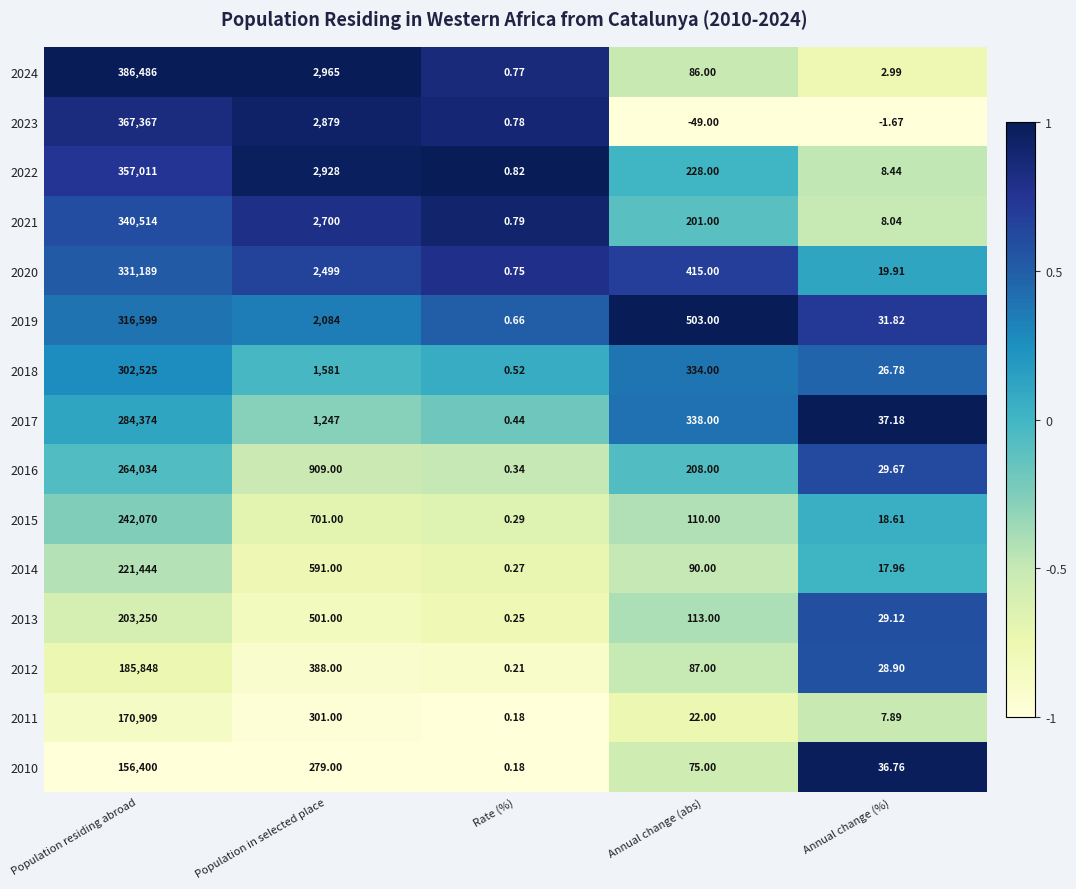

Is the value of 2013 at Population residing abroad greater than the value of 2014 at Annual change (%)?

Yes